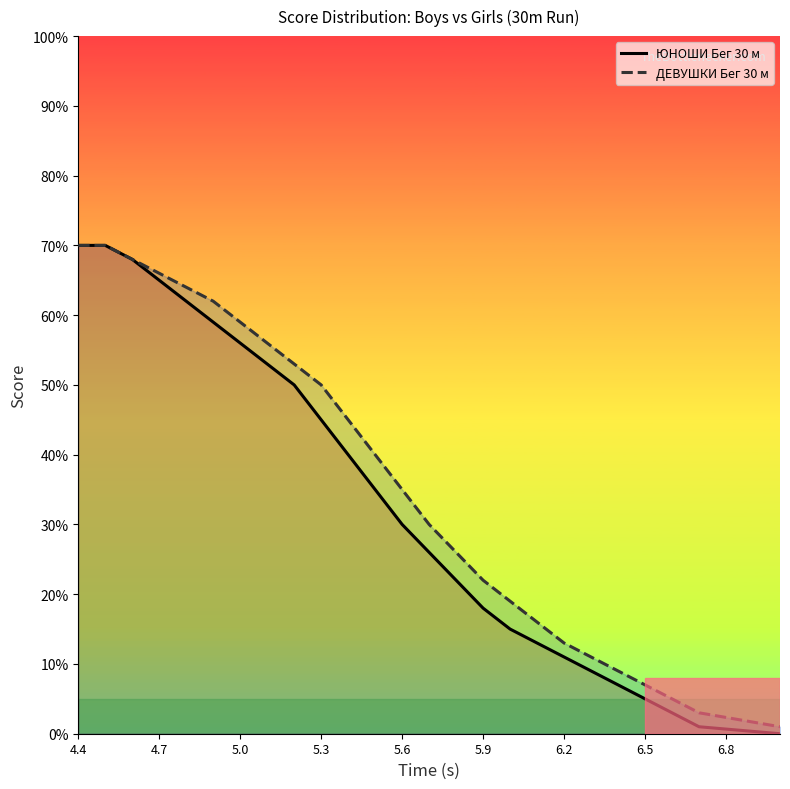

What is the difference between the highest and lowest values at 6.2?

2